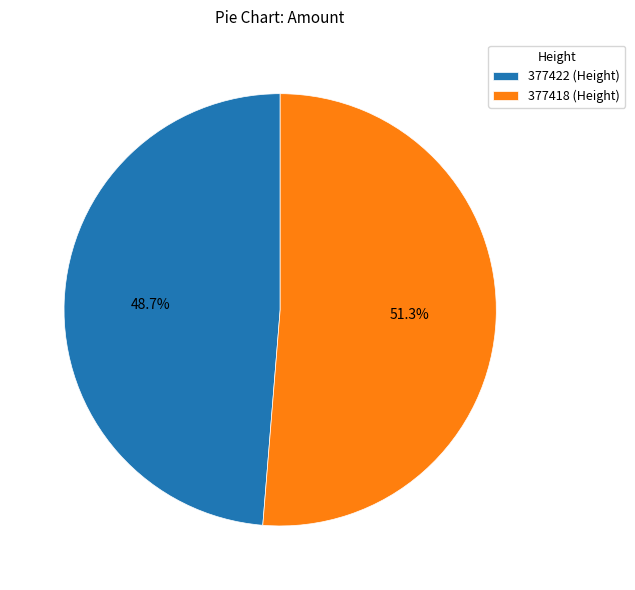

How many slices are in this pie chart?

2